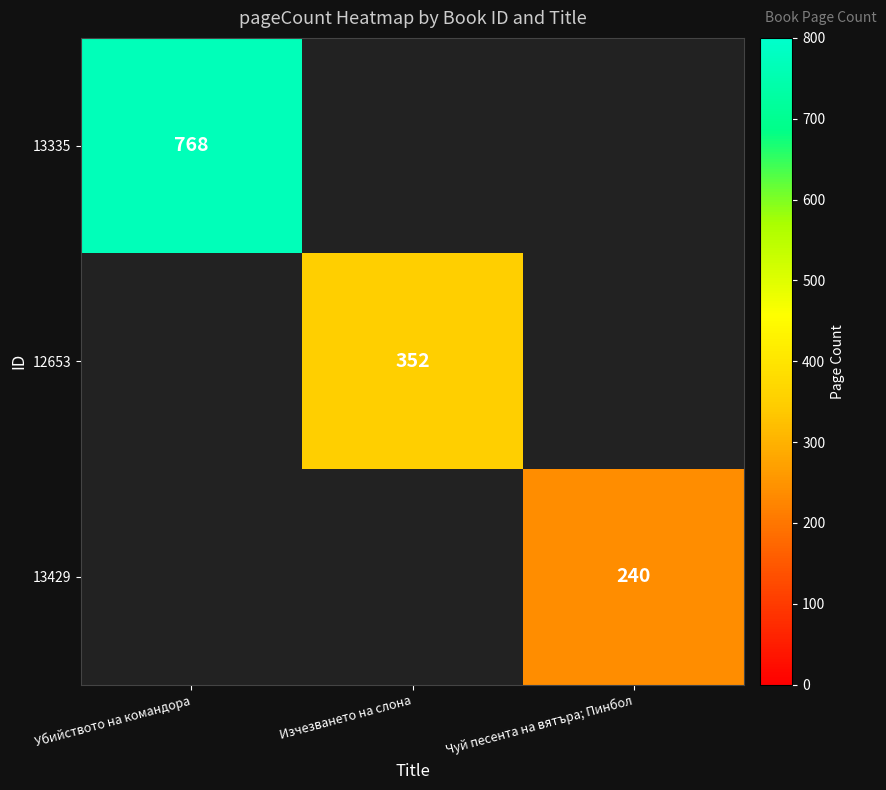

What is the maximum value shown in the chart?

768.0